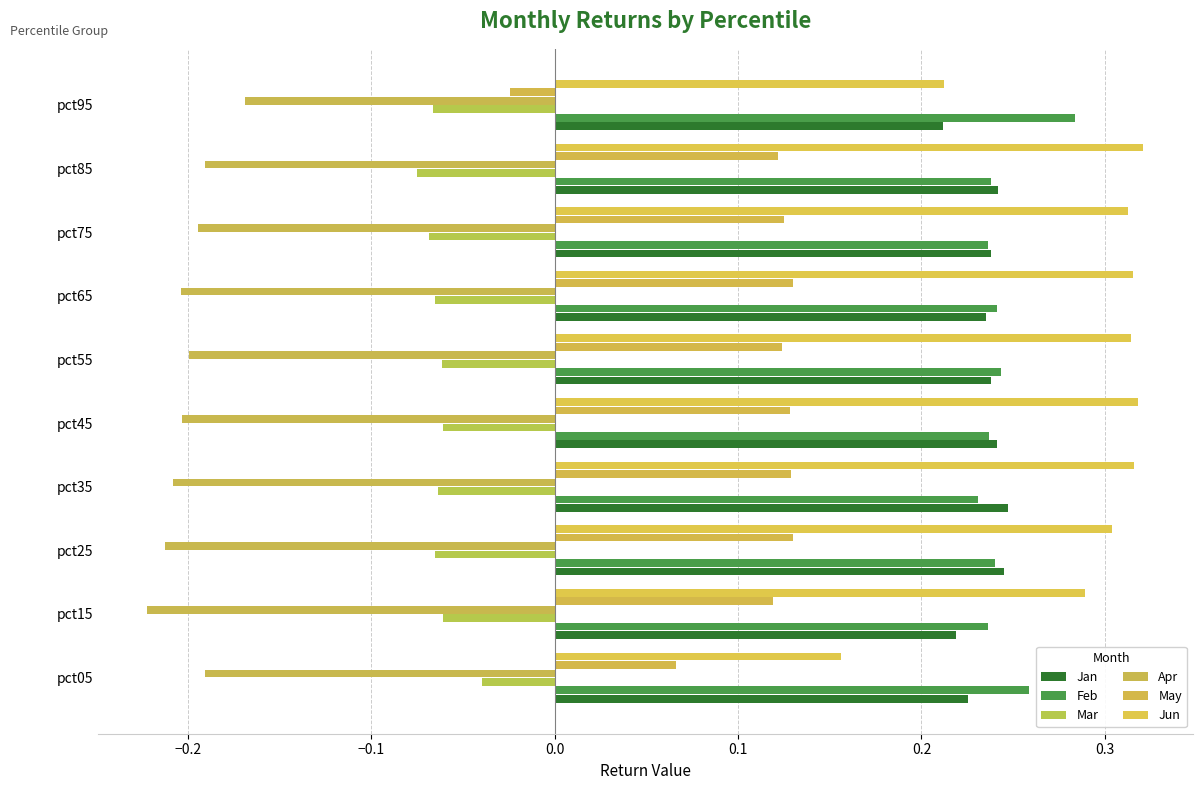

What is the sum of all Jan values?

2.3